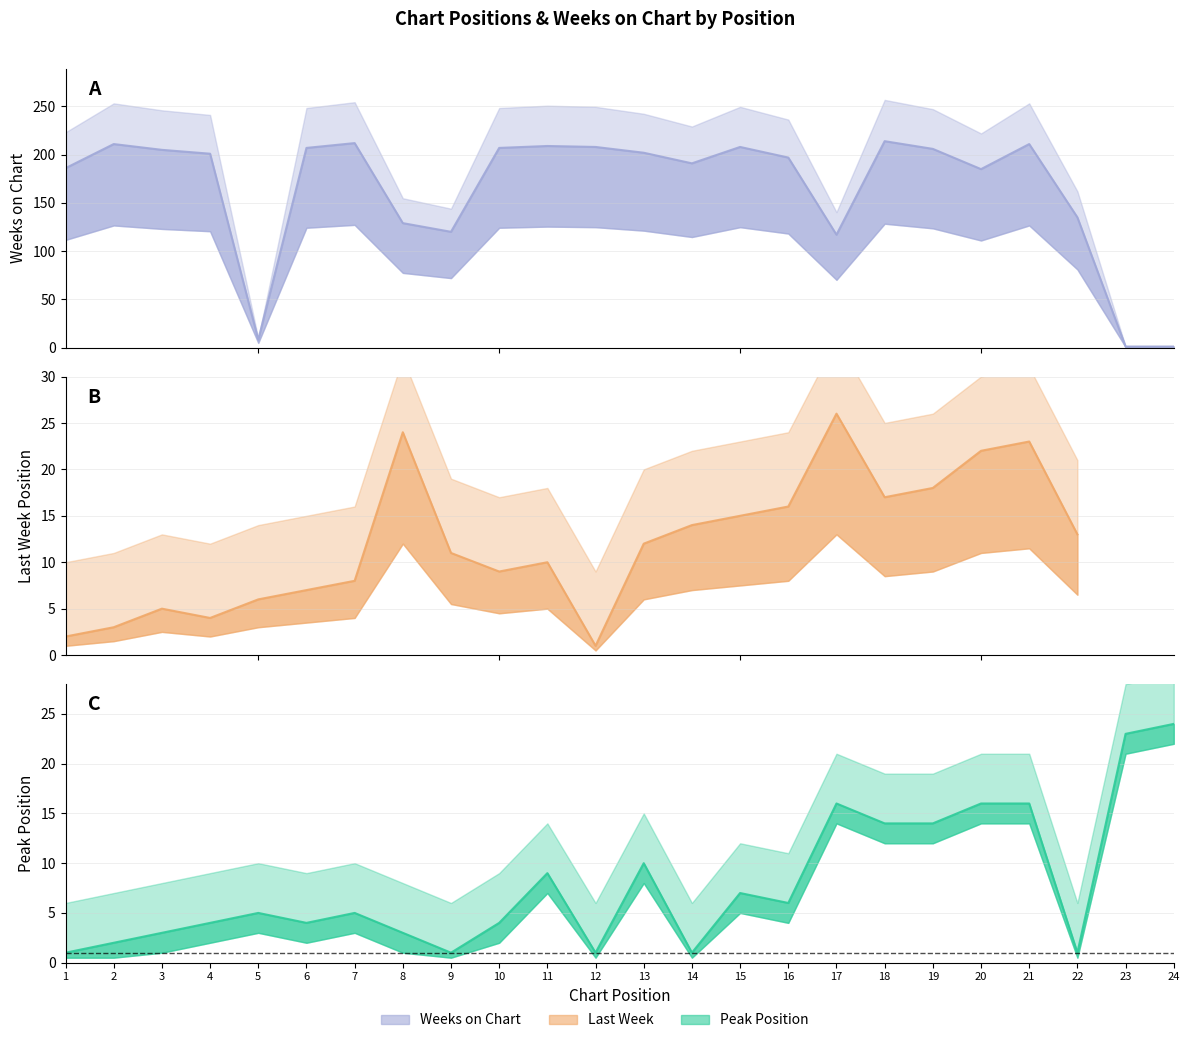

At how many categories does at least one series exceed 58?

21